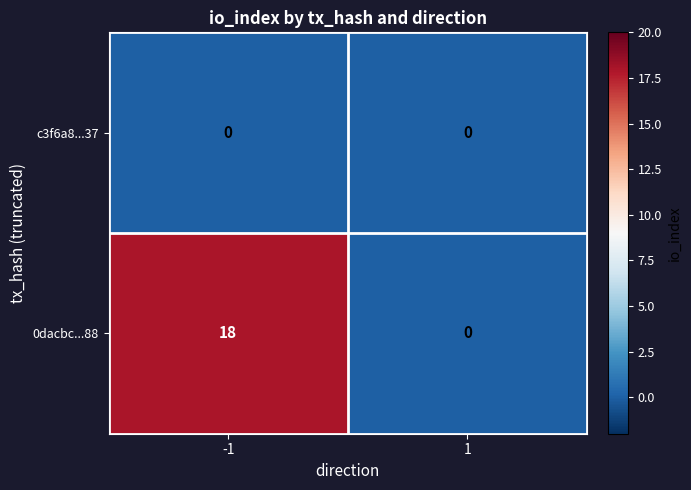

What is the greatest value displayed?

18